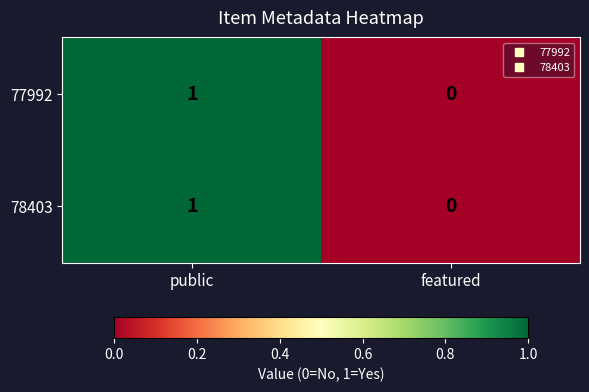

True or false: 78403 has a value of 0 at public.

False